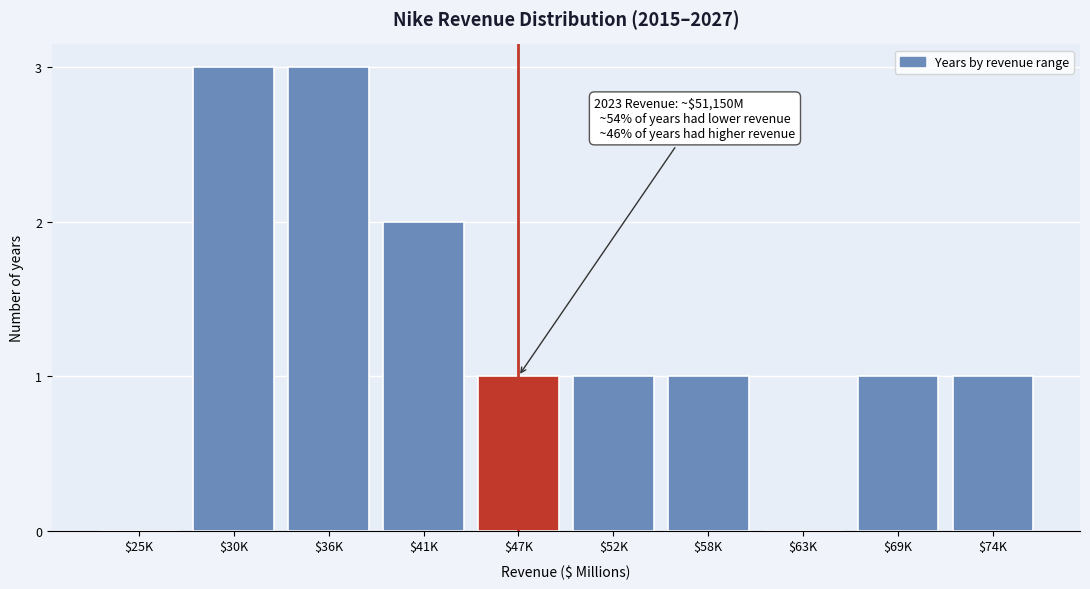

What is the greatest value displayed?

3